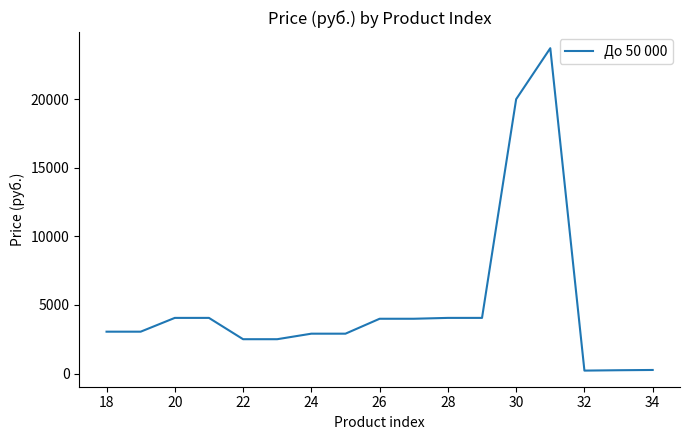

What is the difference between the maximum and minimum values?

23507